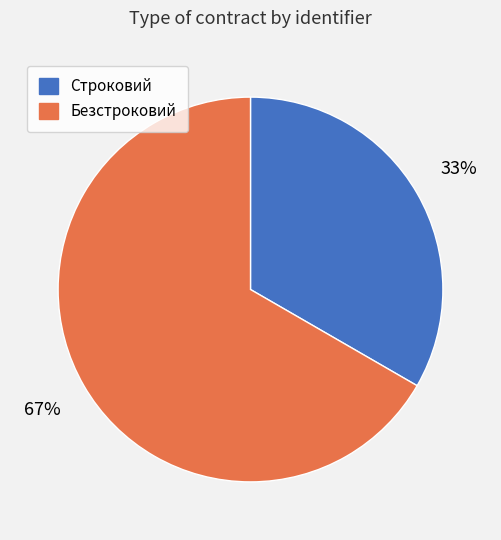

Between Строковий and Безстроковий, which is larger?

Безстроковий